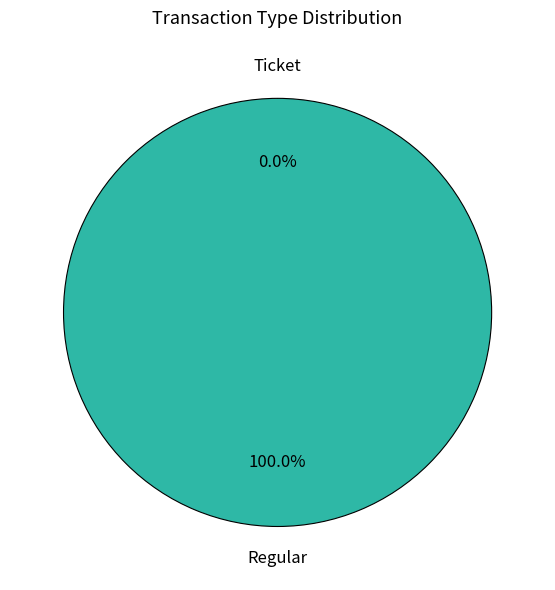

Does Regular represent more than half of the total?

Yes